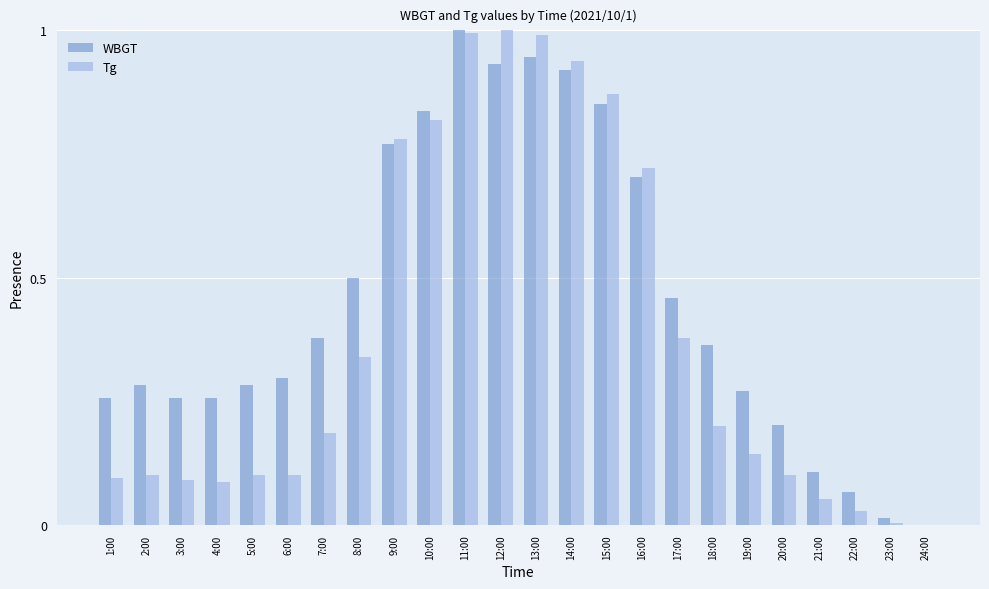

What is the sum of all WBGT values?

11.0